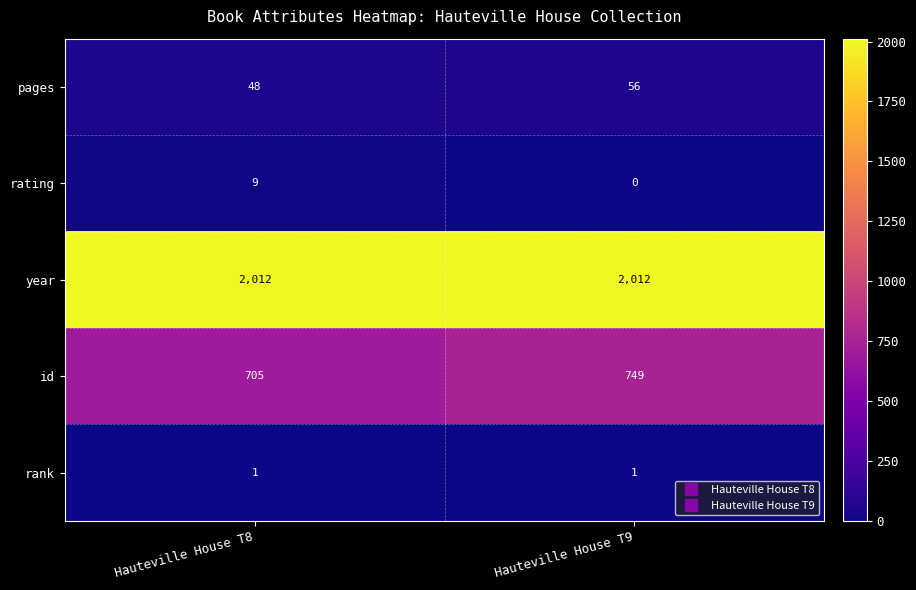

Which series changed the most between Hauteville House T8 and Hauteville House T9?

id